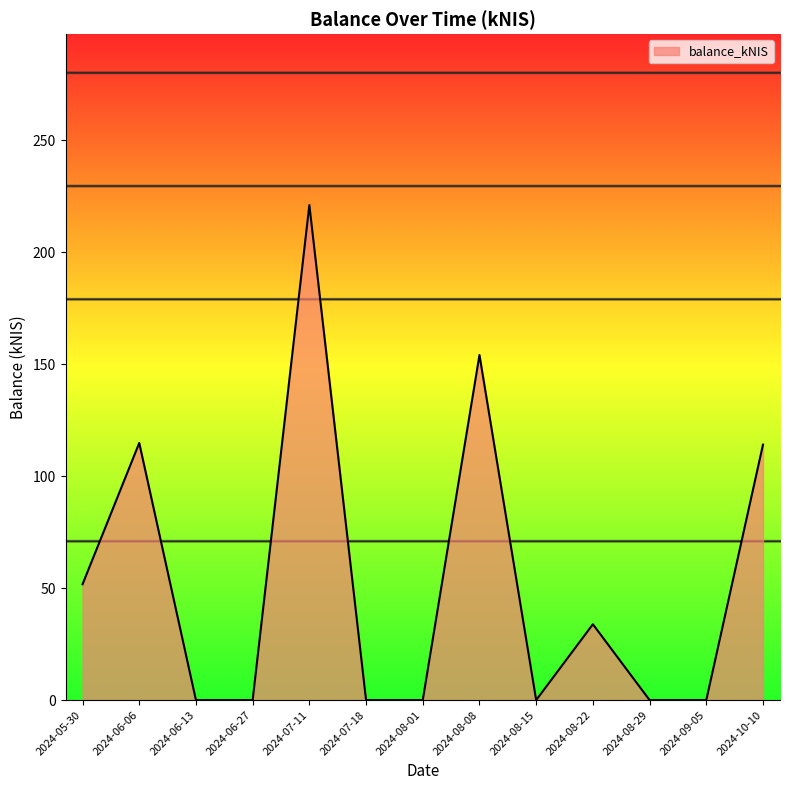

At which category does the chart reach its peak across all series?

2024-07-11